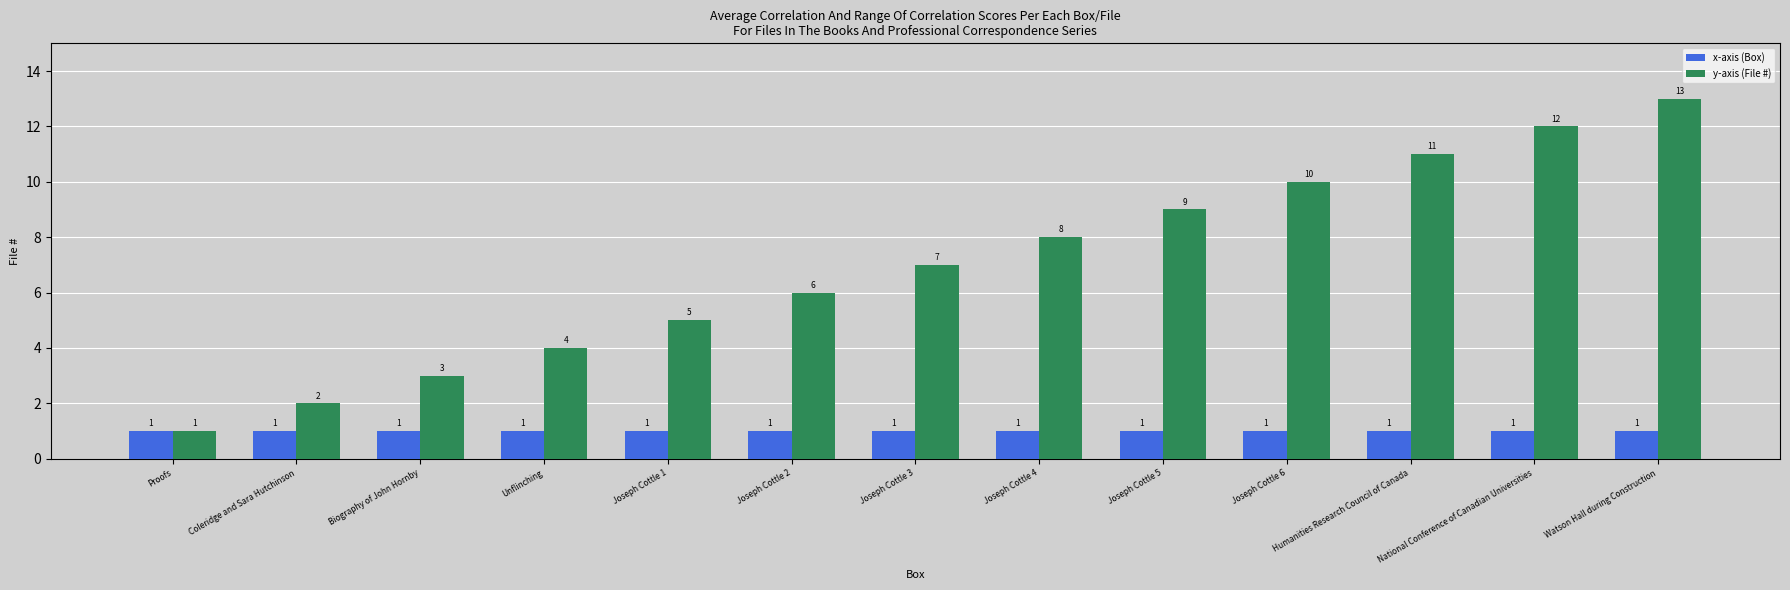

Reading left to right, extract all data points from this chart.

x-axis (Box): Proofs=1	Coleridge and Sara Hutchinson=1	Biography of John Hornby=1	Unflinching=1	Joseph Cottle 1=1	Joseph Cottle 2=1	Joseph Cottle 3=1	Joseph Cottle 4=1	Joseph Cottle 5=1	Joseph Cottle 6=1	Humanities Research Council of Canada=1	National Conference of Canadian Universities=1	Watson Hall during Construction=1
y-axis (File #): Proofs=1	Coleridge and Sara Hutchinson=2	Biography of John Hornby=3	Unflinching=4	Joseph Cottle 1=5	Joseph Cottle 2=6	Joseph Cottle 3=7	Joseph Cottle 4=8	Joseph Cottle 5=9	Joseph Cottle 6=10	Humanities Research Council of Canada=11	National Conference of Canadian Universities=12	Watson Hall during Construction=13